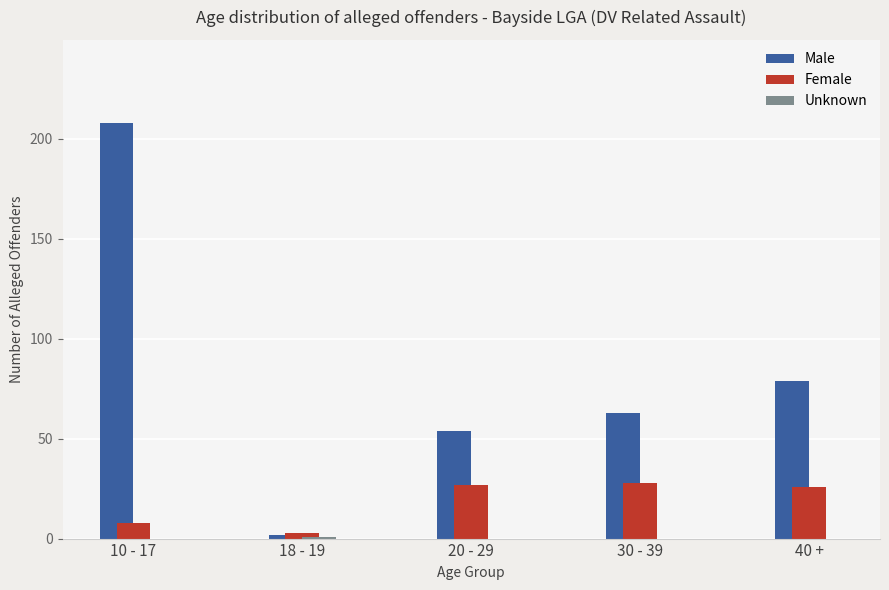

Where is Male nearest to the value 105?

40 +